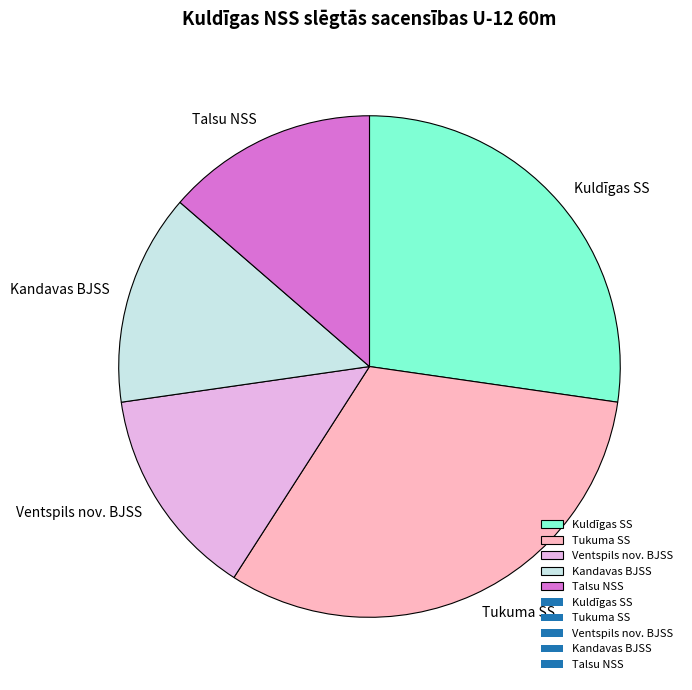

Count the number of slices in the pie.

5